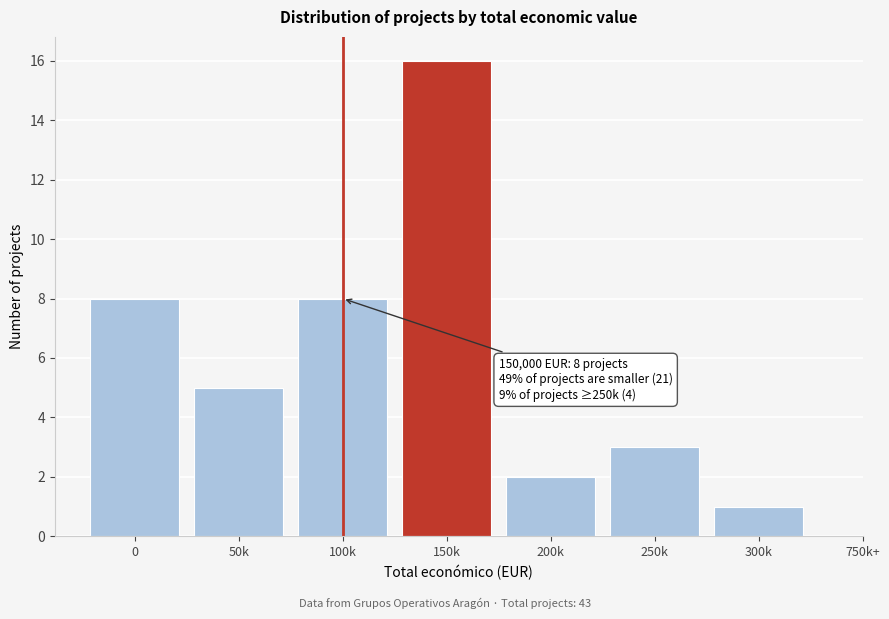

Reading left to right, extract all data points from this chart.

8	5	8	16	2	3	1